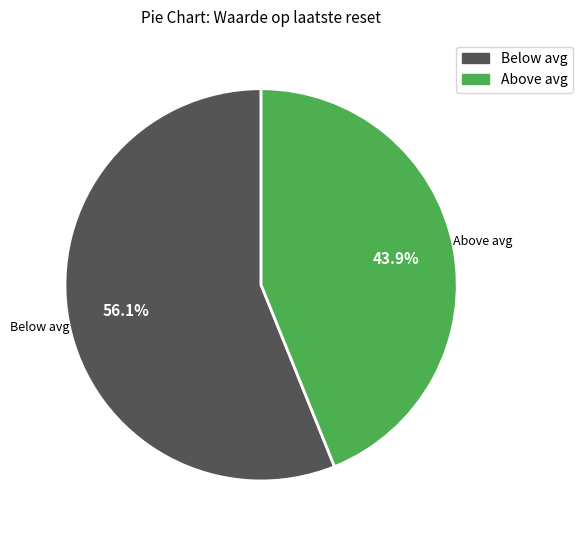

Is there a majority slice in this chart?

Yes